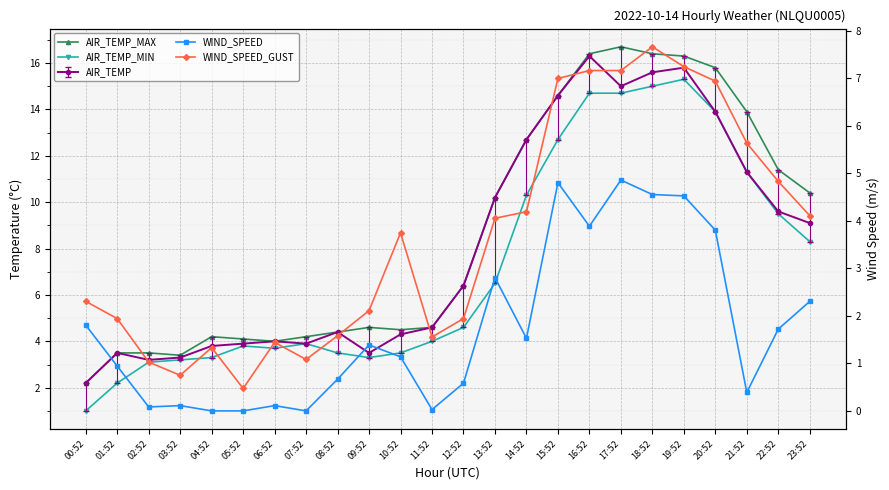

What is the approximate value of AIR_TEMP_MAX at 02:52?

3.5